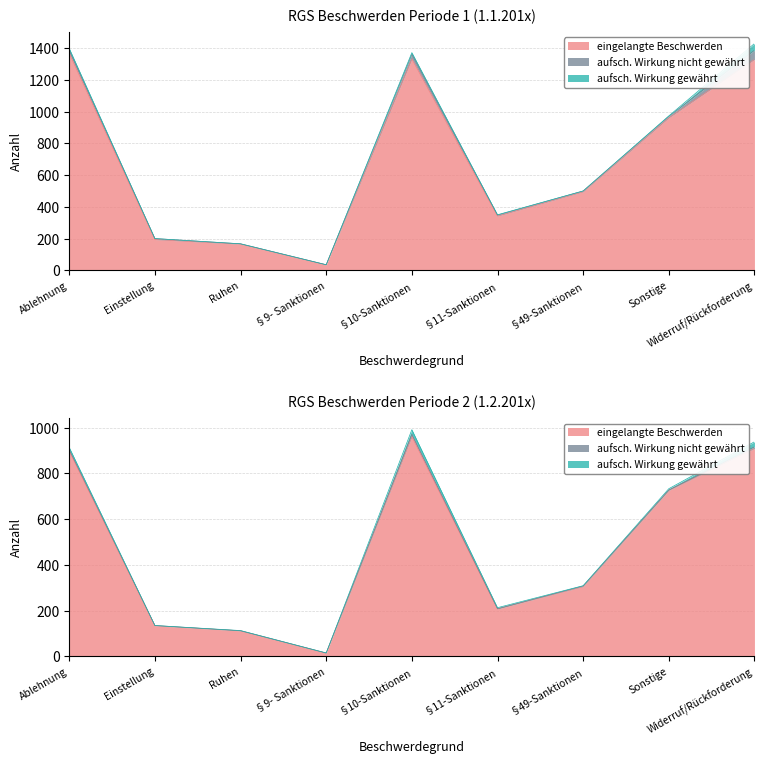

How many distinct data groups are displayed?

3